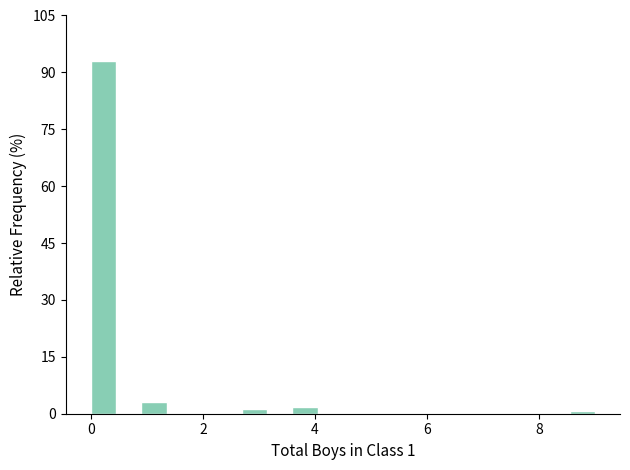

Read against the x-axis, roughly where is the centre of the tallest bar?

0.2